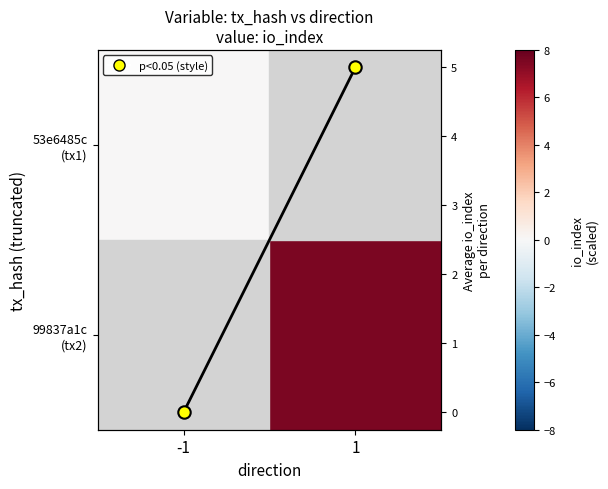

At -1, list the series in order from largest to smallest.

53e6485c (tx1), 99837a1c (tx2), avg io_index